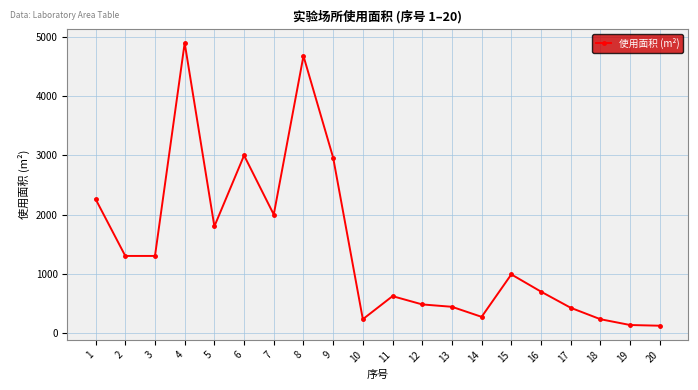

At which category does the chart reach its peak across all series?

4